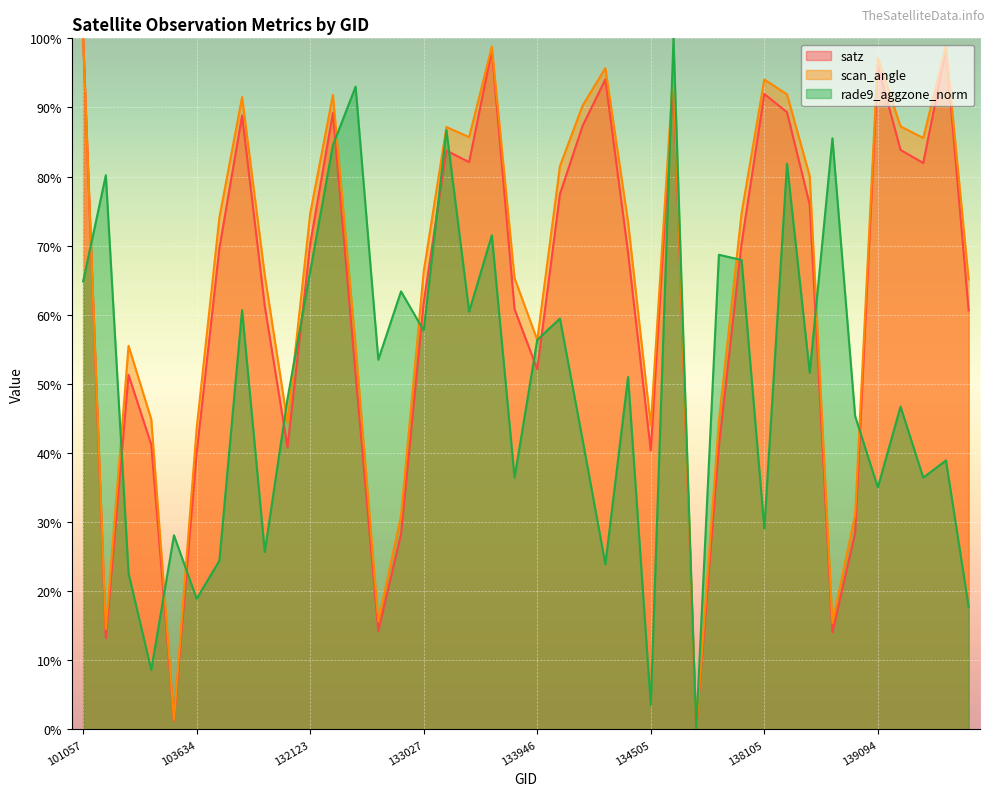

Which series has the widest spread of values?

satz